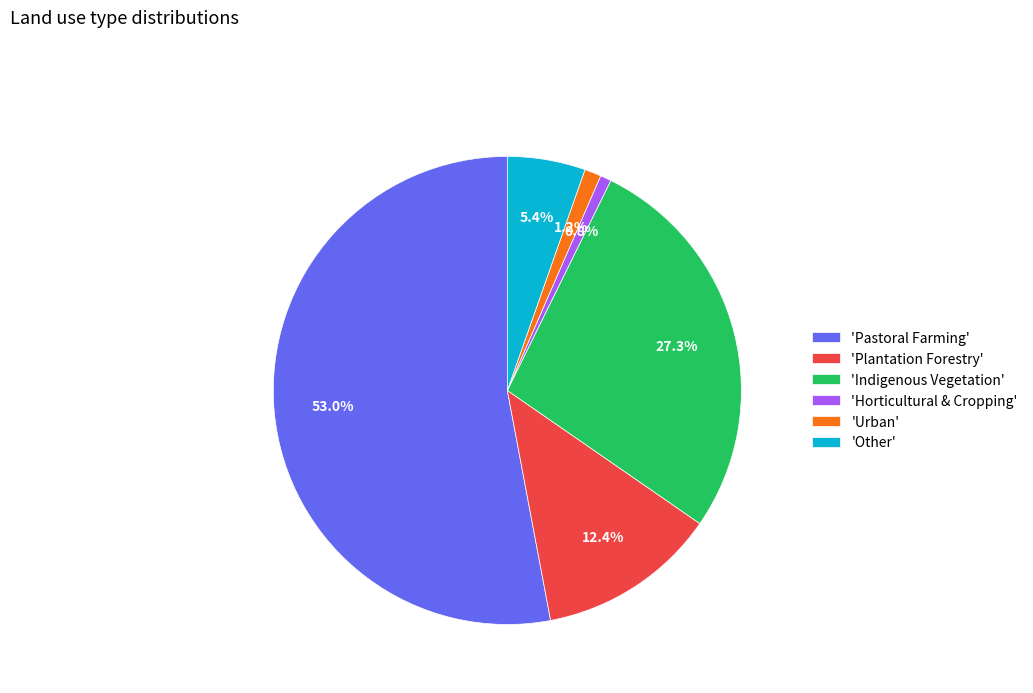

What portion of the pie excludes 'Pastoral Farming'?

47.0%